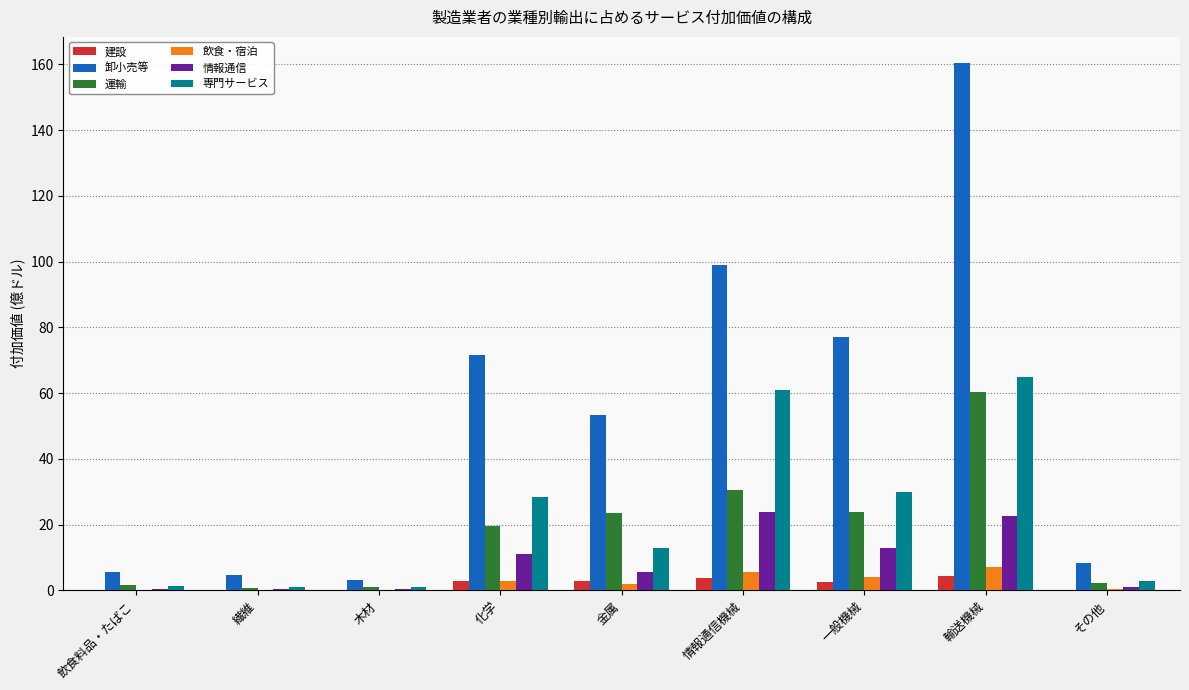

What is the sum of all 専門サービス values?

203.1